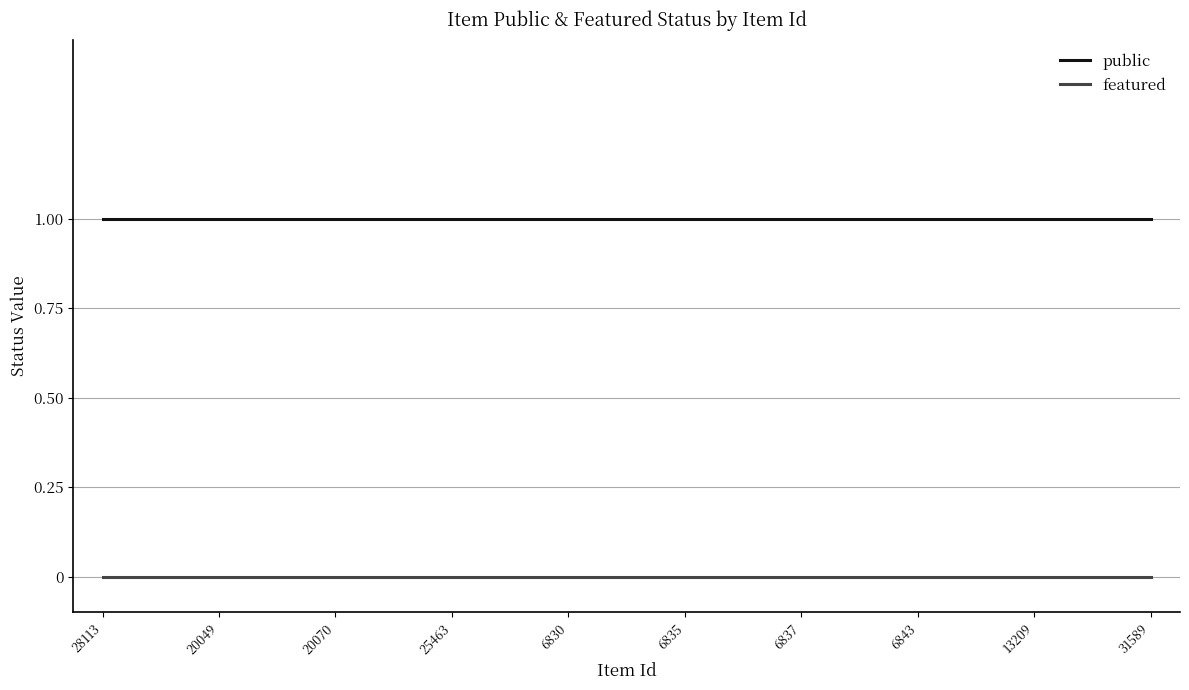

Rank the series by their average value, from lowest to highest.

featured, public